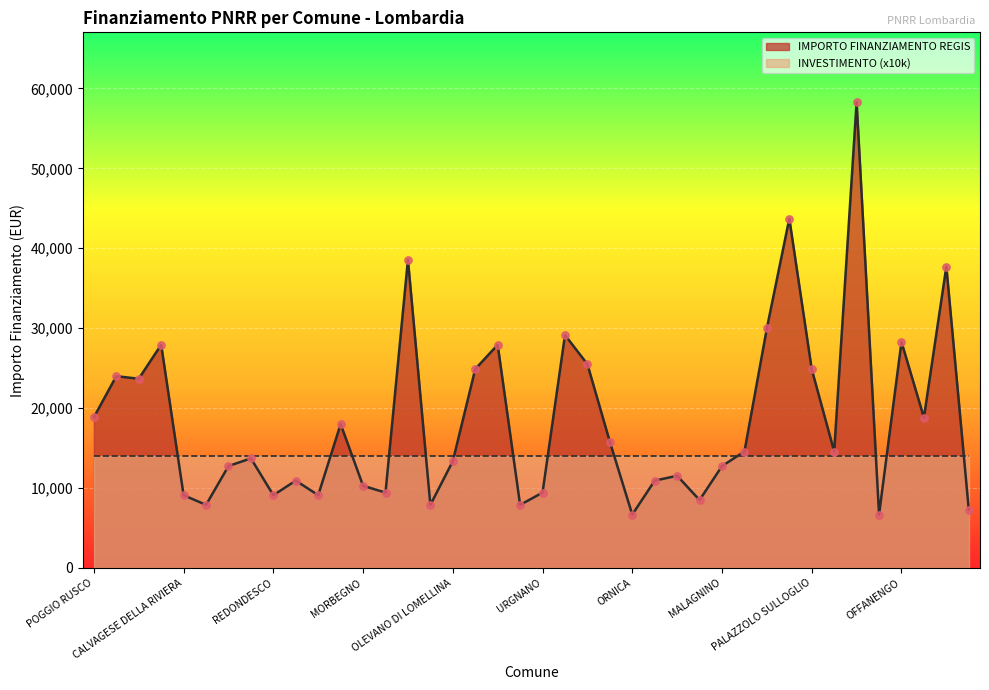

What is the change in value from GOITO to PADERNO DUGNANO?

+44560